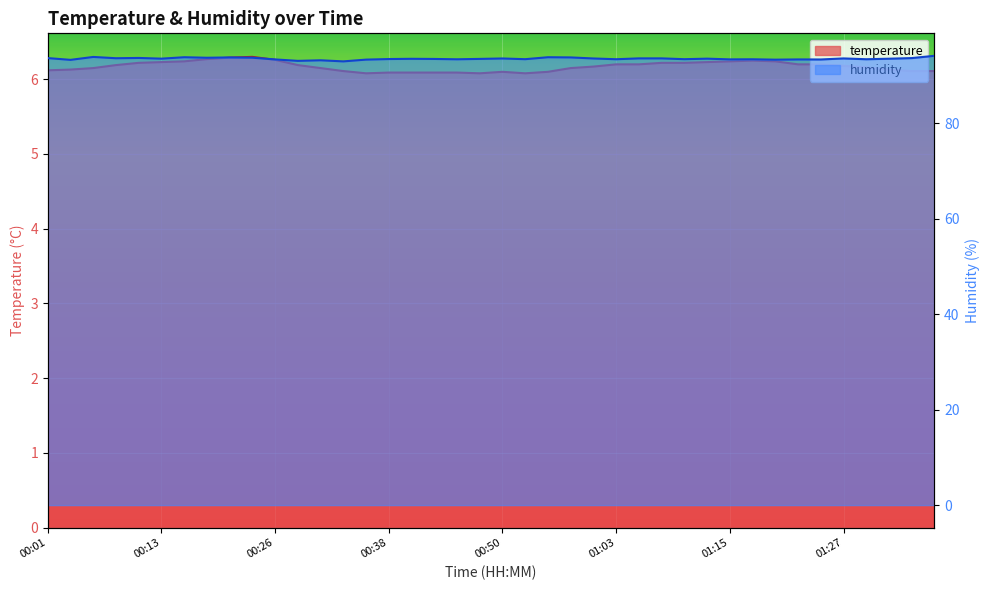

What is the label of the 34th point from the left?

01:22